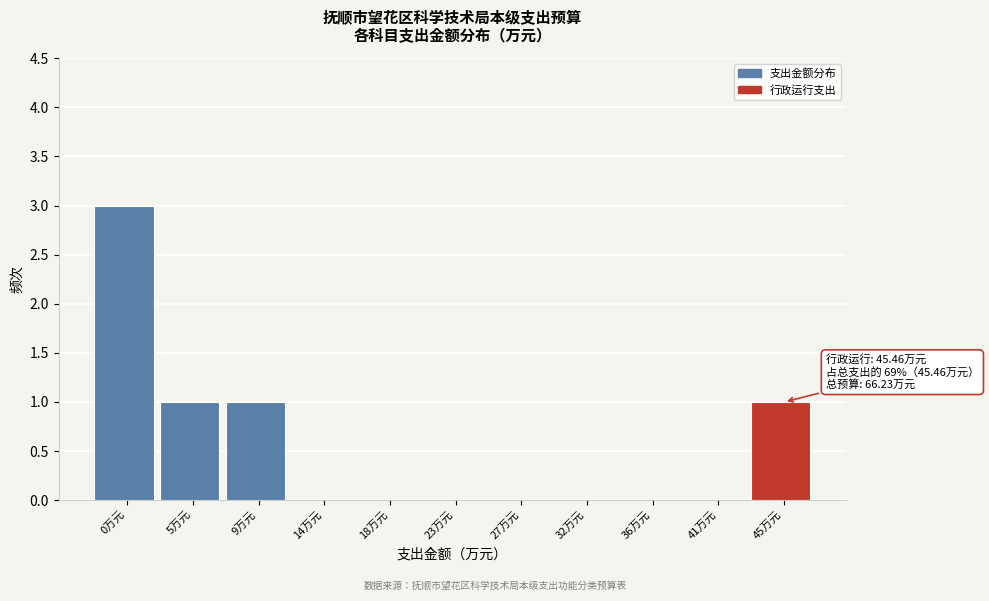

Reading left to right, transcribe all the data shown in this chart.

0万元=3	5万元=1	9万元=1	14万元=0	18万元=0	23万元=0	27万元=0	32万元=0	36万元=0	41万元=0	45万元=1